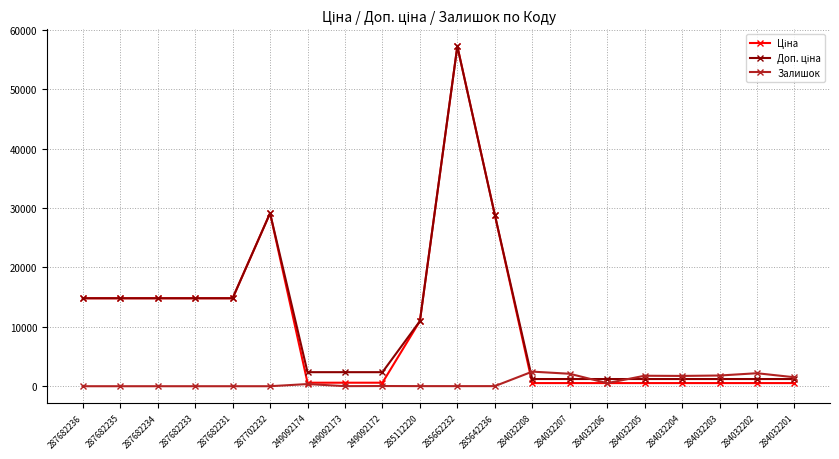

The value of Залишок at 284032202 is 2189.0. True or false?

True